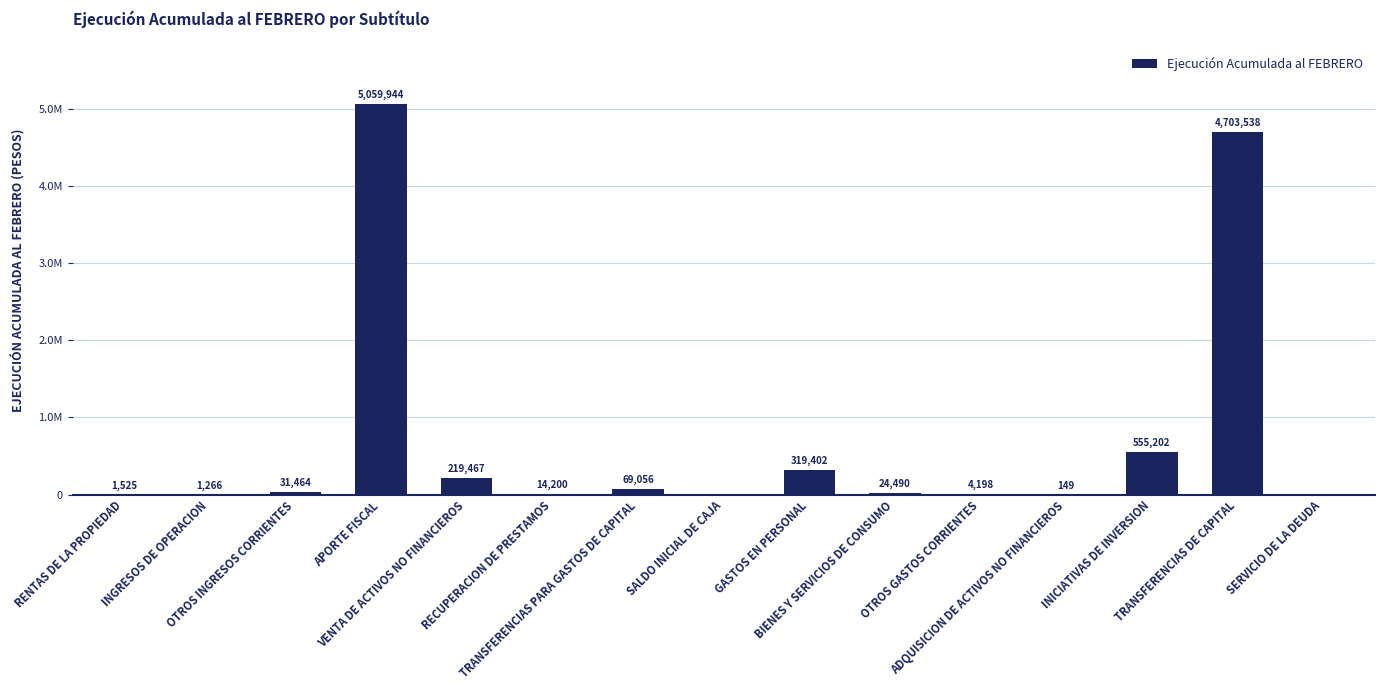

Between SERVICIO DE LA DEUDA and OTROS INGRESOS CORRIENTES, which is larger?

OTROS INGRESOS CORRIENTES